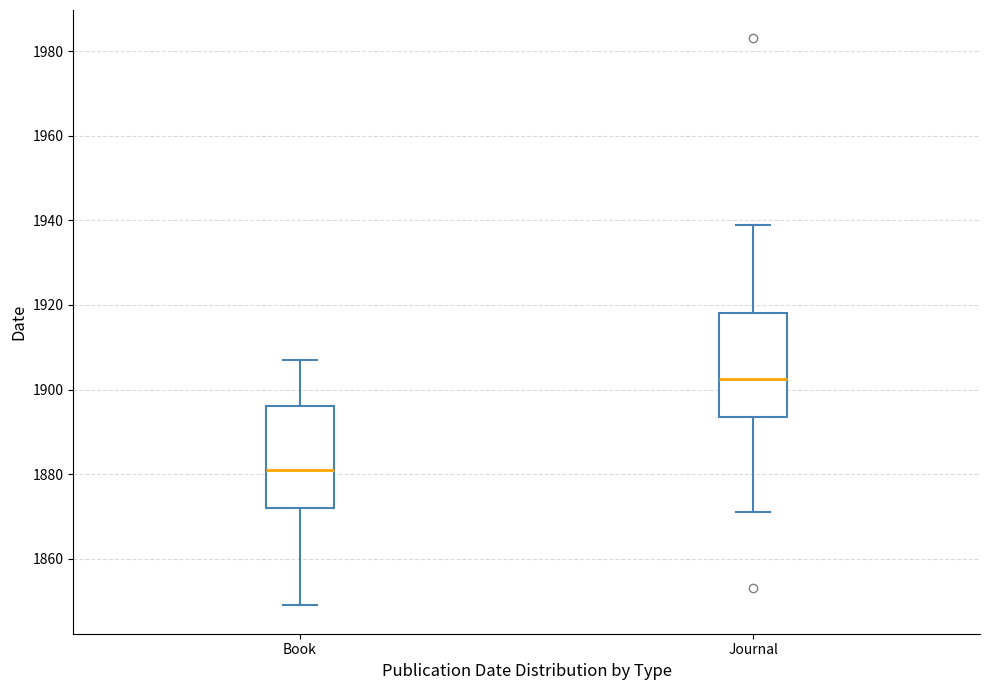

Which box has the lowest median line?

Book